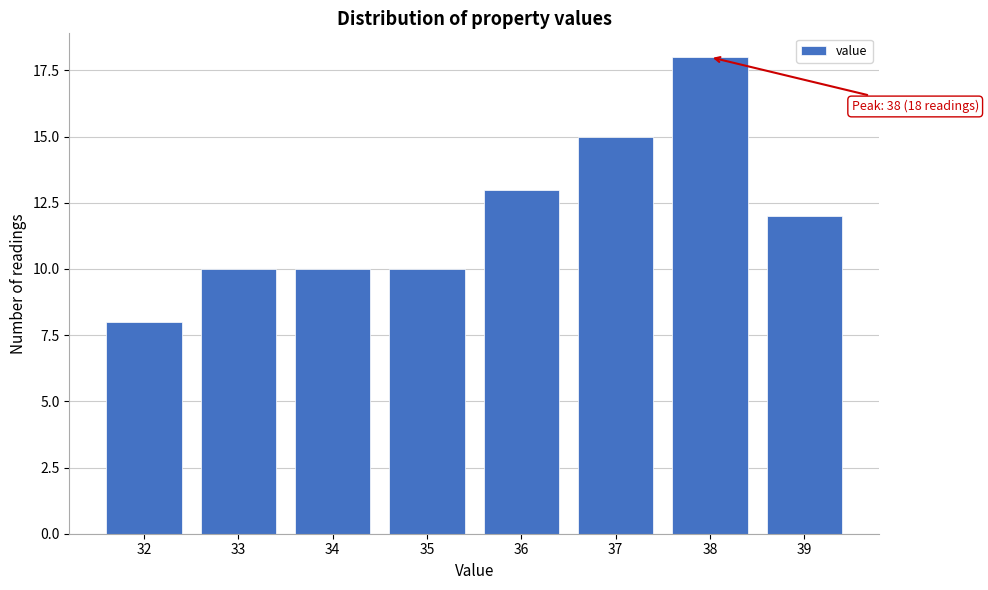

Reading left to right, transcribe all the data shown in this chart.

8	10	10	10	13	15	18	12